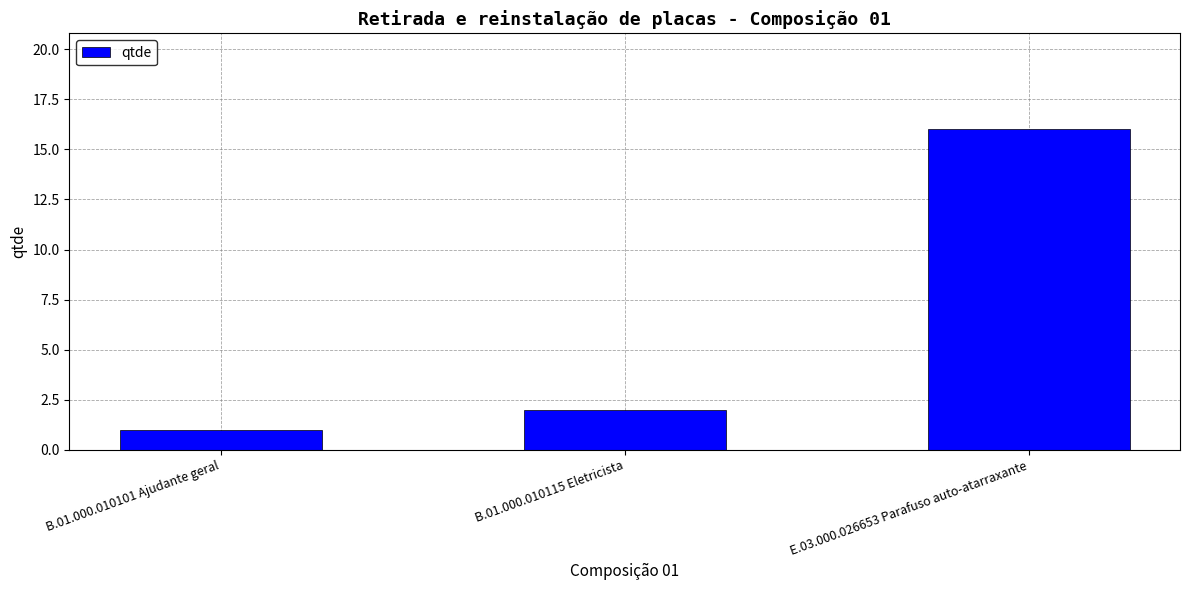

Which has a higher value, B.01.000.010115 Eletricista or E.03.000.026653 Parafuso auto-atarraxante?

E.03.000.026653 Parafuso auto-atarraxante